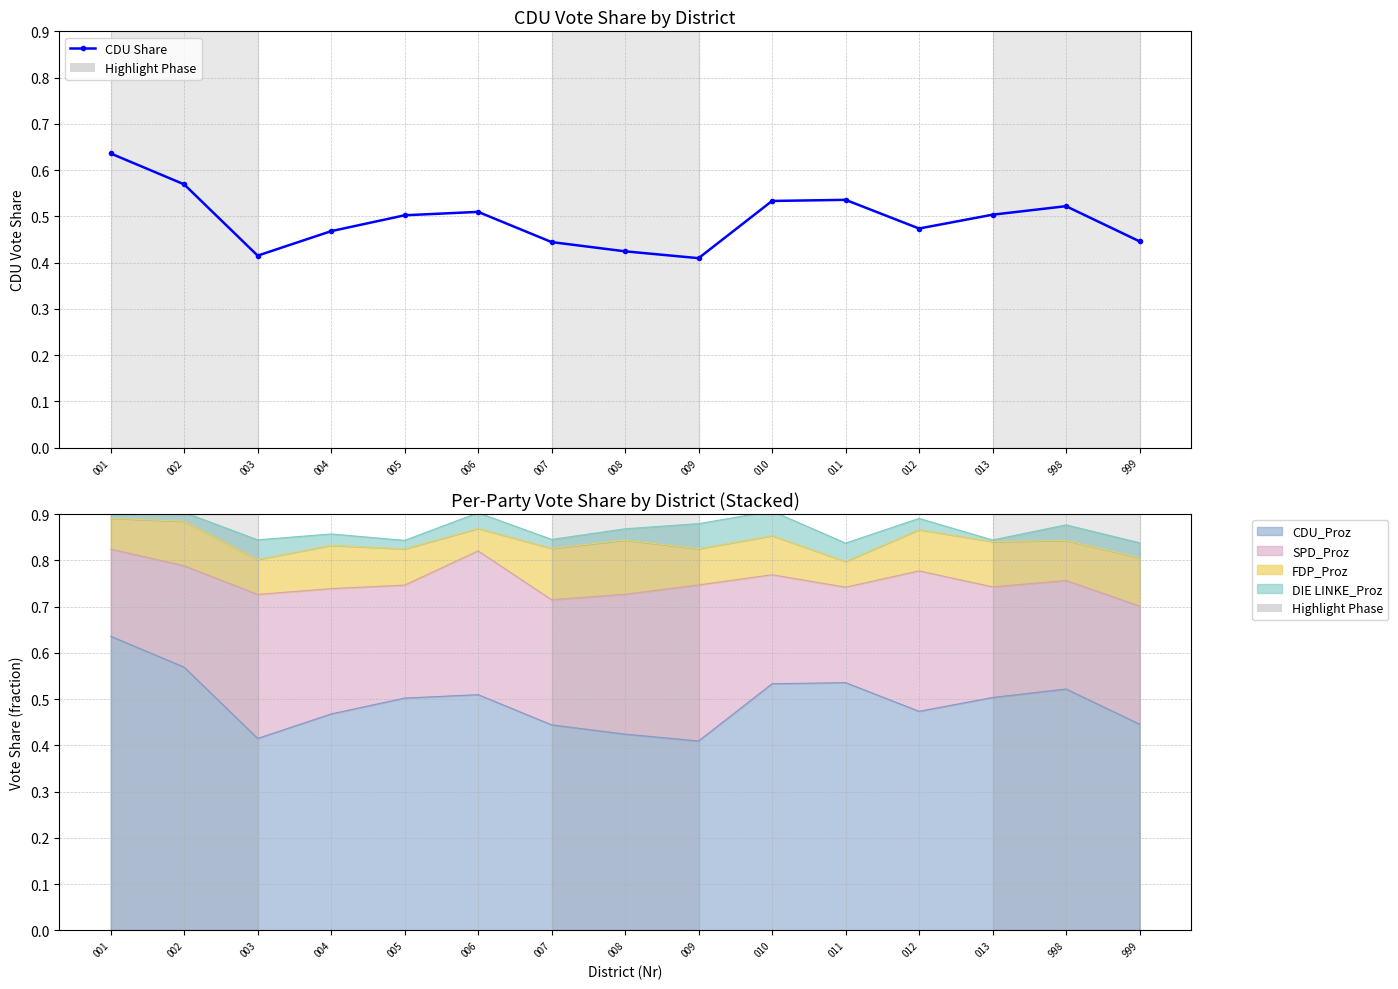

What is the maximum value shown in the chart?

0.6